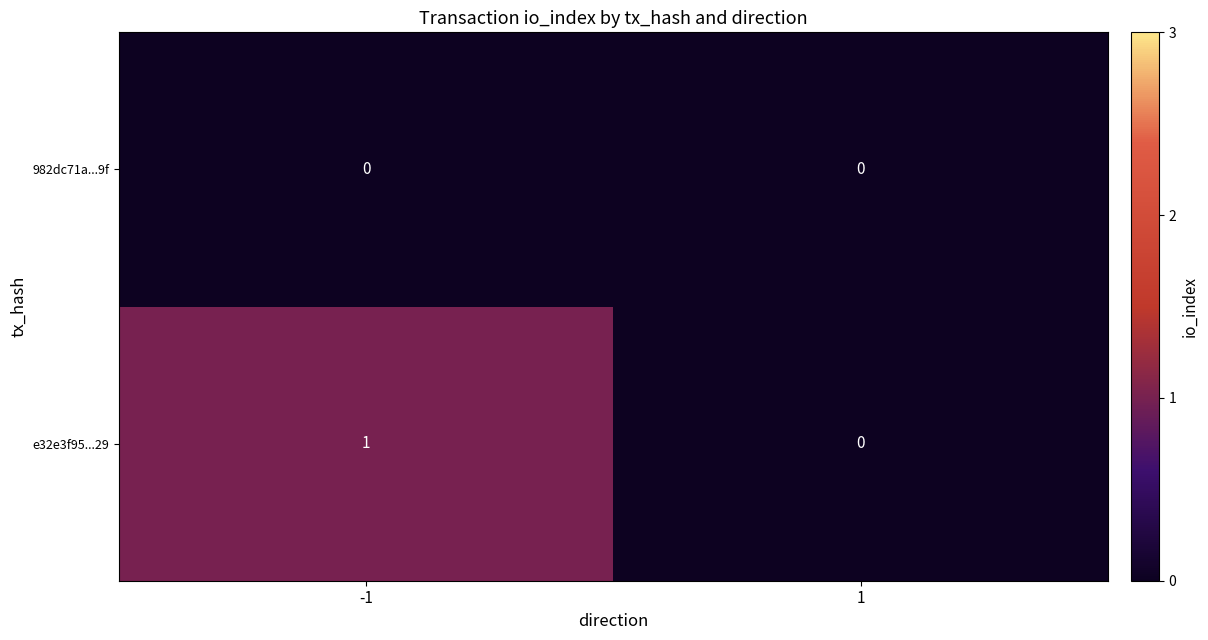

Rank the series by their maximum value, from highest to lowest.

e32e3f95...29, 982dc71a...9f